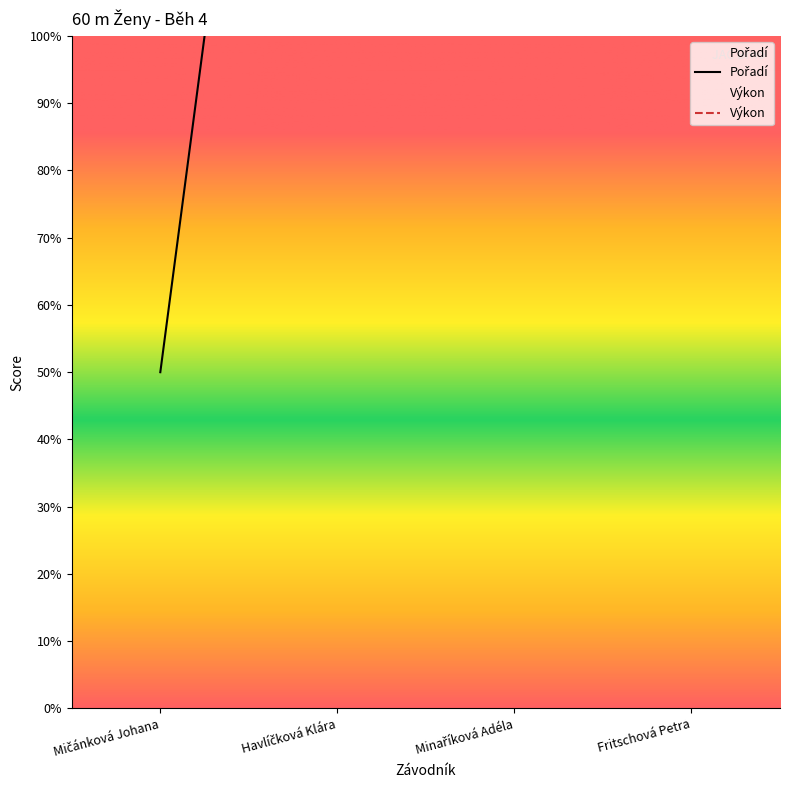

What is the total value across all series at Mičánková Johana?

15.0